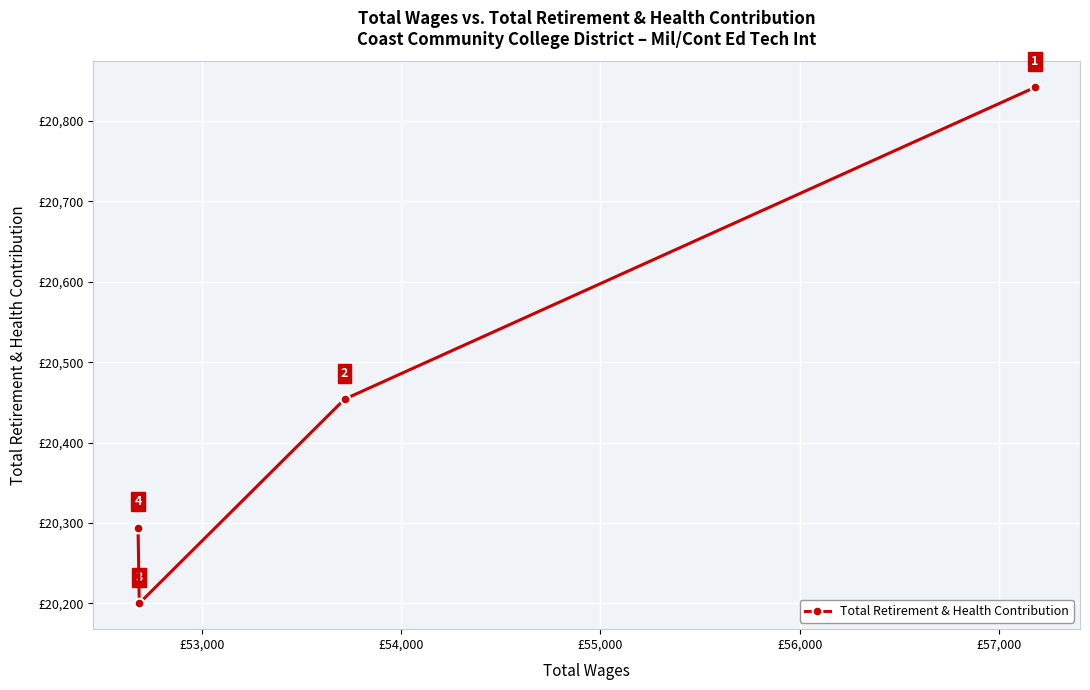

What is the average value?

20448